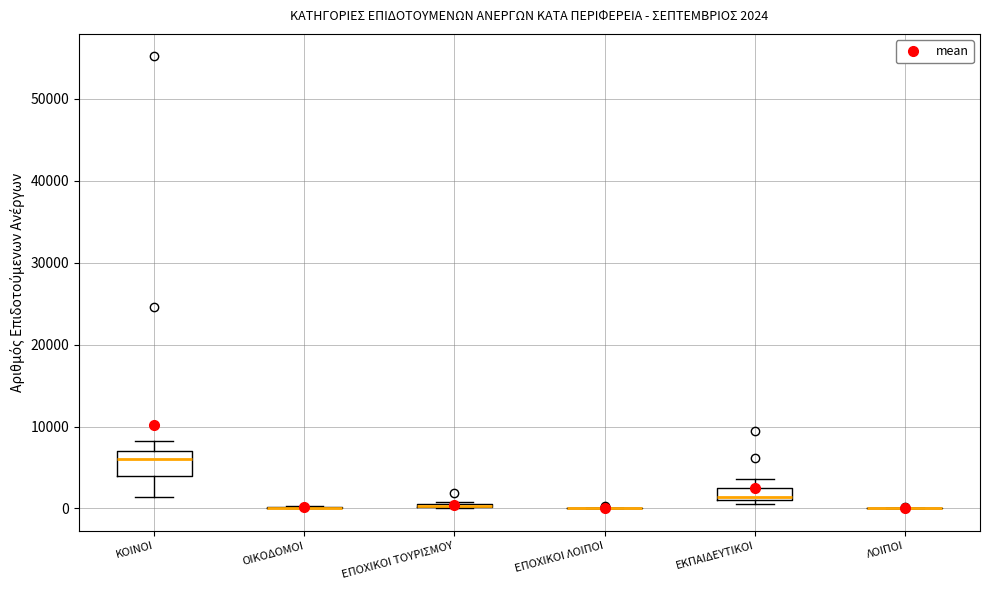

Which box is the tallest, from its lower edge to its upper edge?

ΚΟΙΝΟΙ